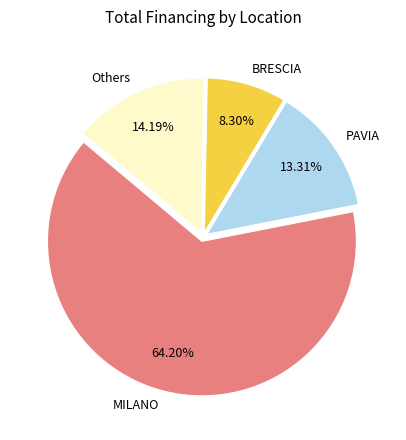

Count the number of slices in the pie.

4